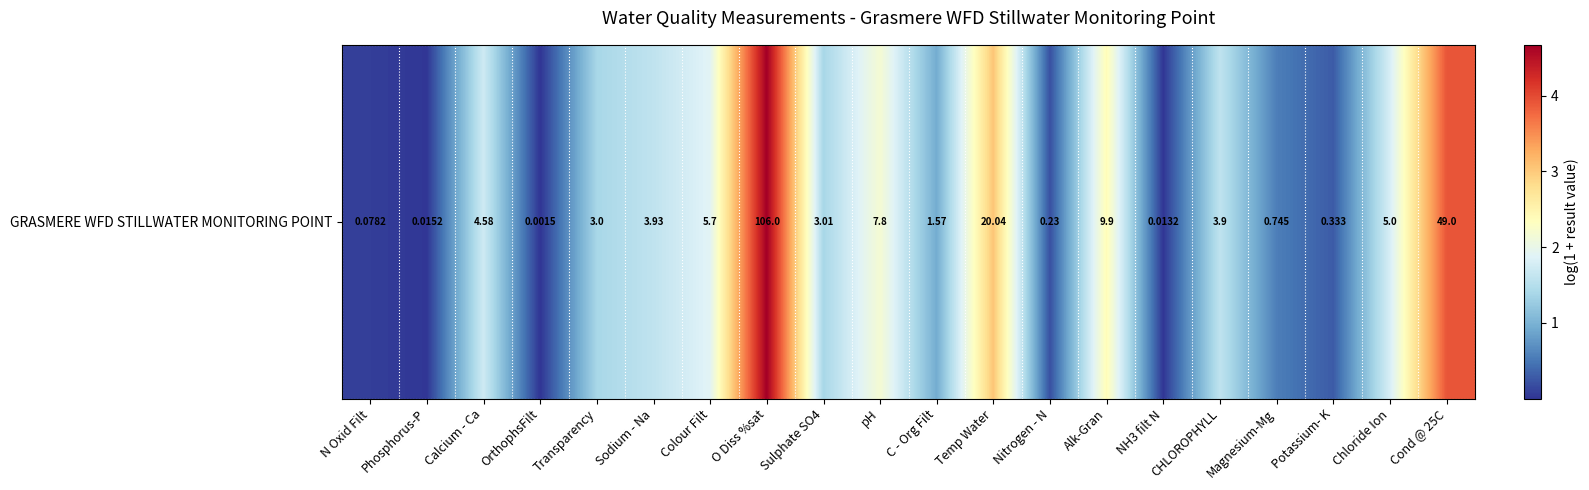

Between Sulphate SO4 and Temp Water, which is larger?

Temp Water